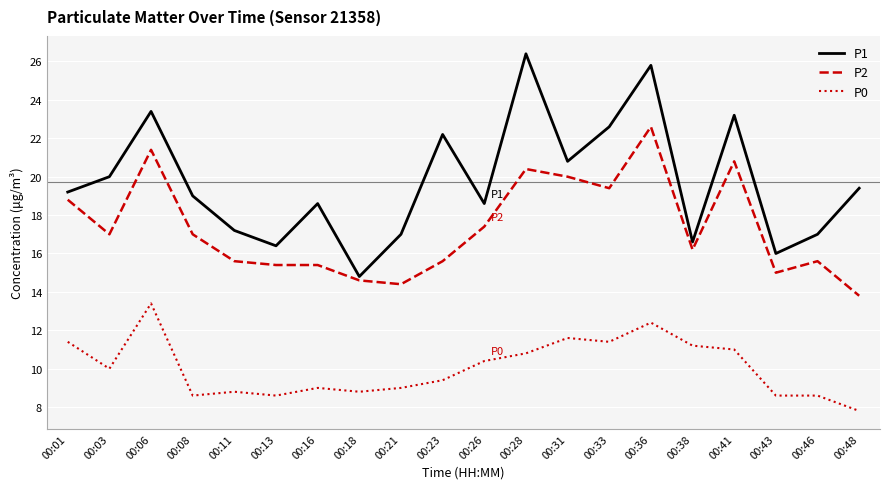

List the series in order of their peak value, highest first.

P1, P2, P0